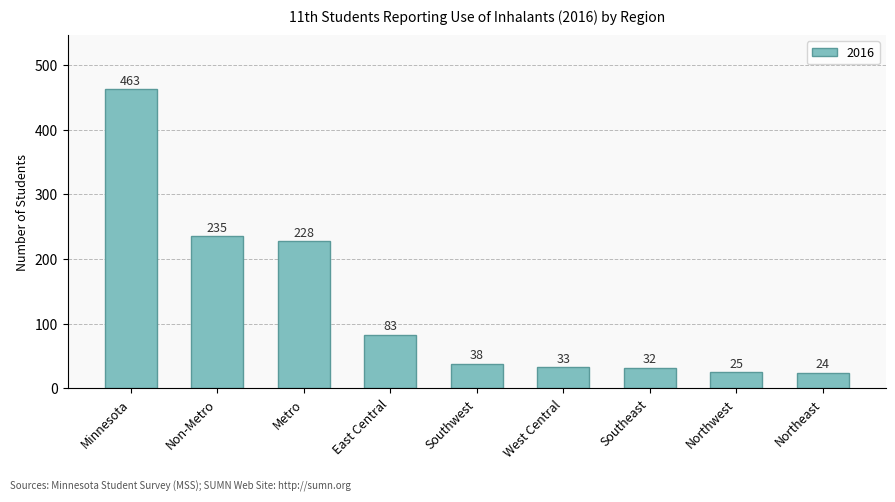

What is the label of the 3rd bar from the left?

Metro